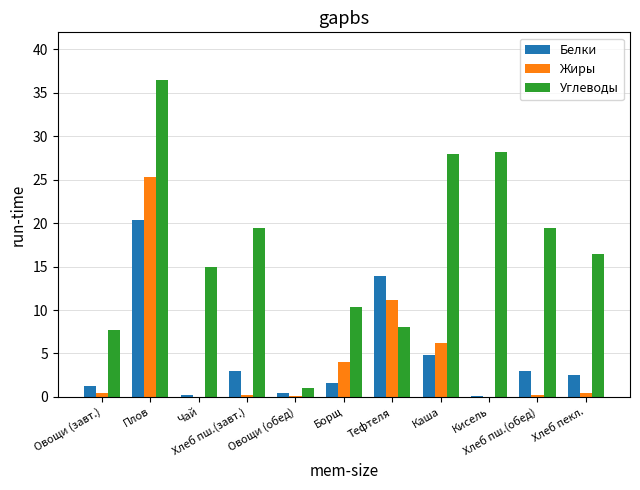

How many series are shown in this chart?

3